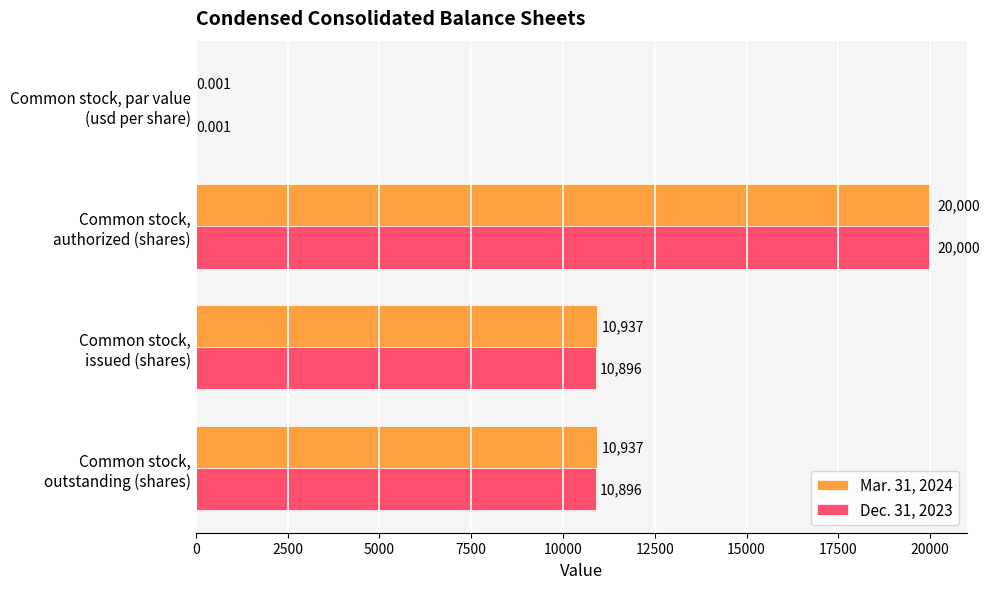

Count the number of categories in the chart.

4